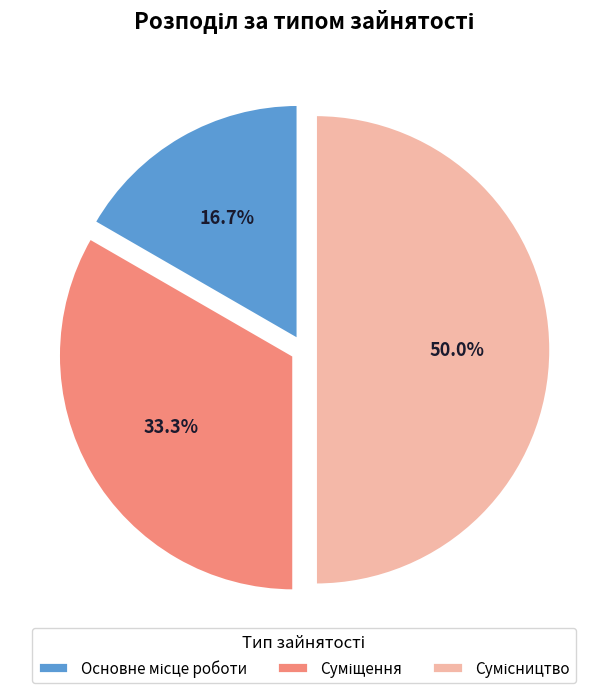

Is there any slice that represents more than half of the pie?

No